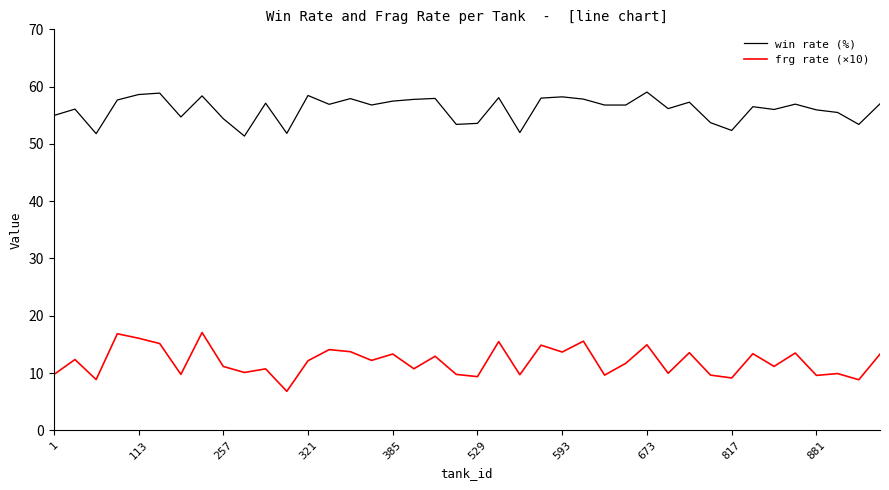

True or false: frg rate (×10) and win rate (%) cross at least once.

False